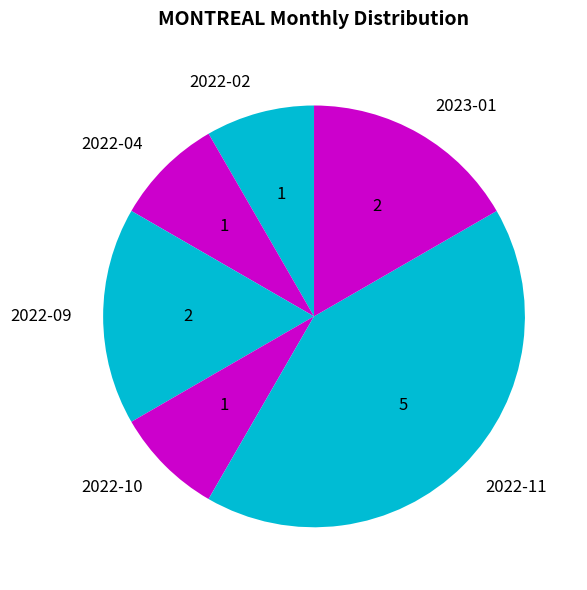

The 2022-02 slice represents 1% of the pie. True or false?

False